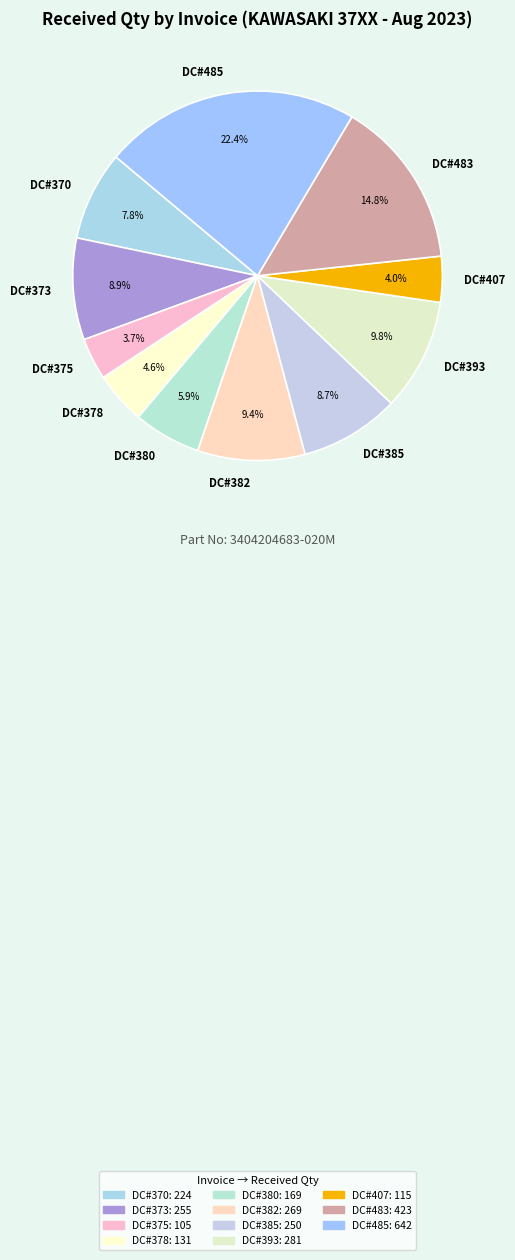

Which slice is the largest?

DC#485